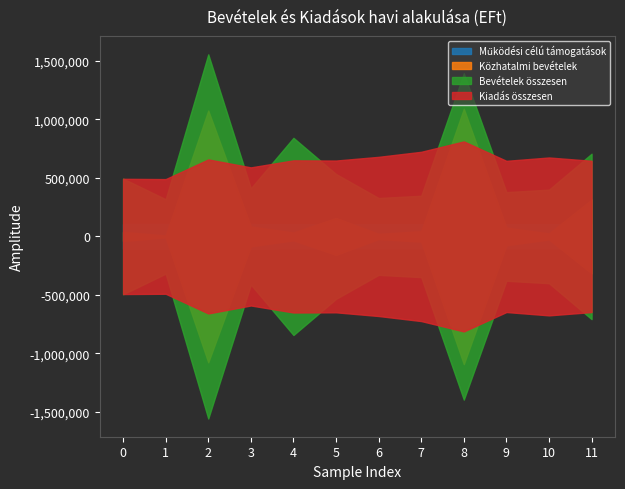

What is the sum of all Működési célú támogatások values?

1252842